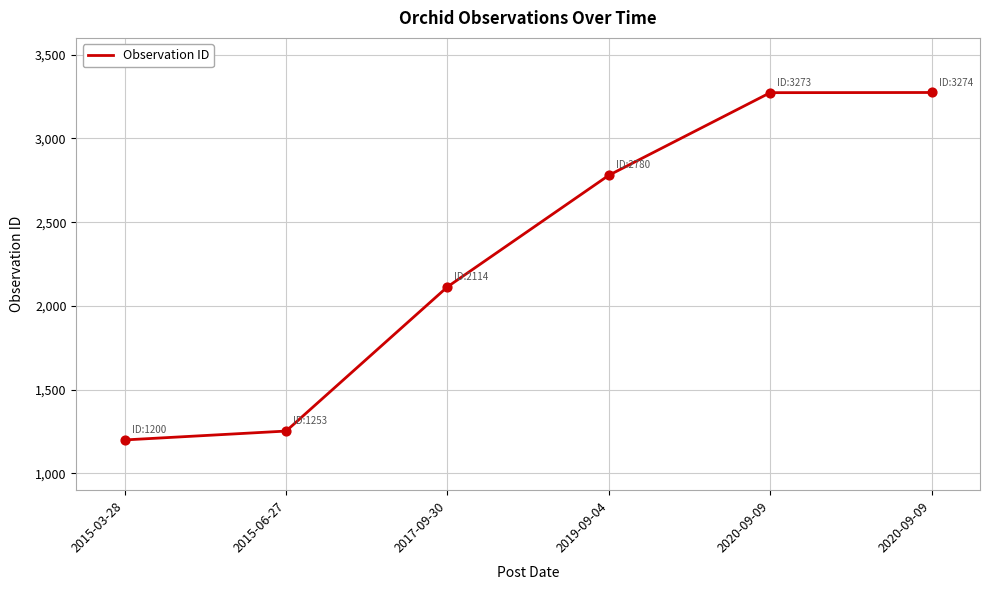

How many lines are shown in the chart?

1